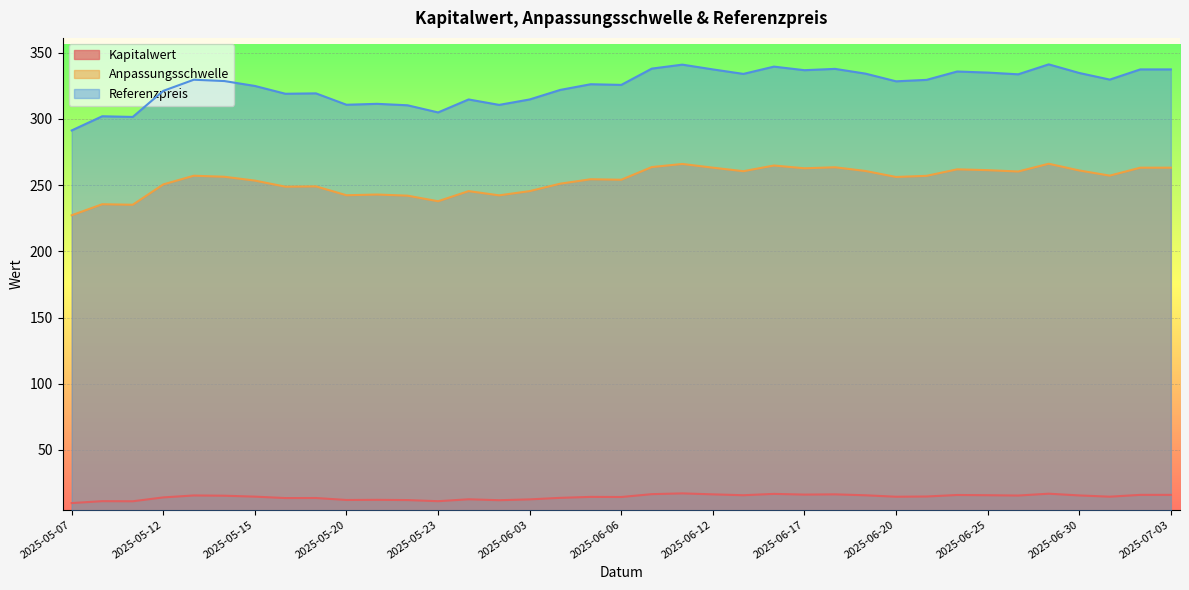

True or false: Referenzpreis and Kapitalwert cross at least once.

False